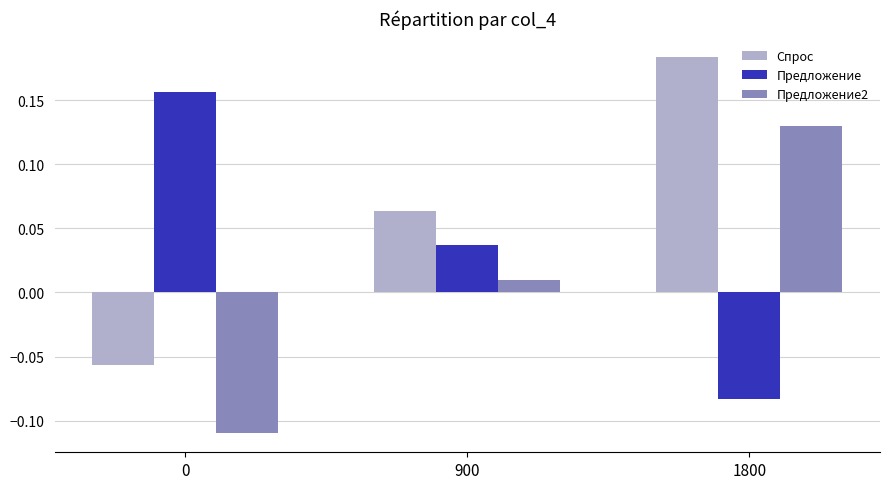

Rank the series by their average value, from highest to lowest.

Спрос, Предложение, Предложение2